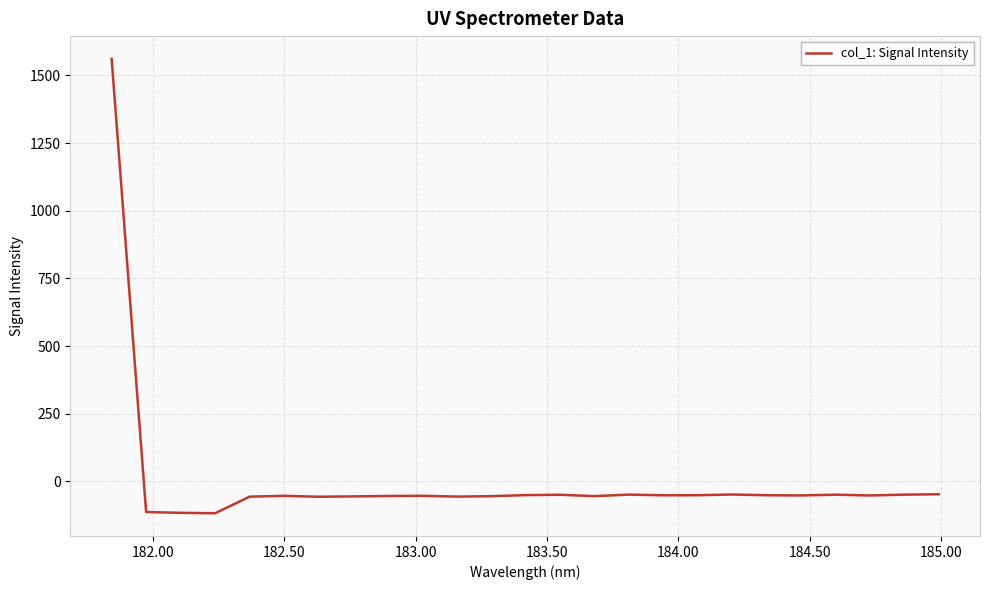

What is the difference between the maximum and minimum values?

1679.2